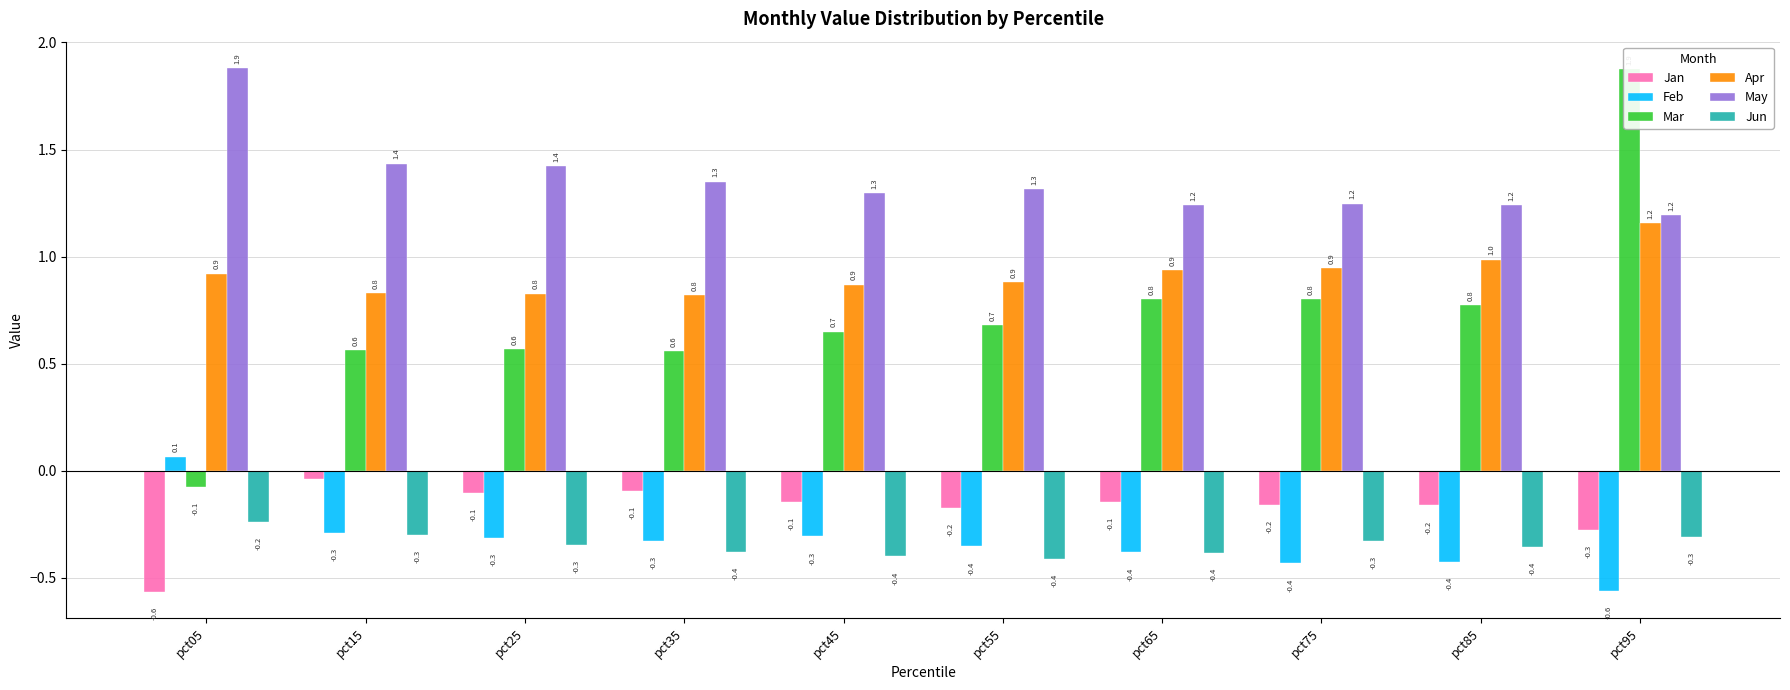

True or false: Jun has a value of -0.1 at pct65.

False